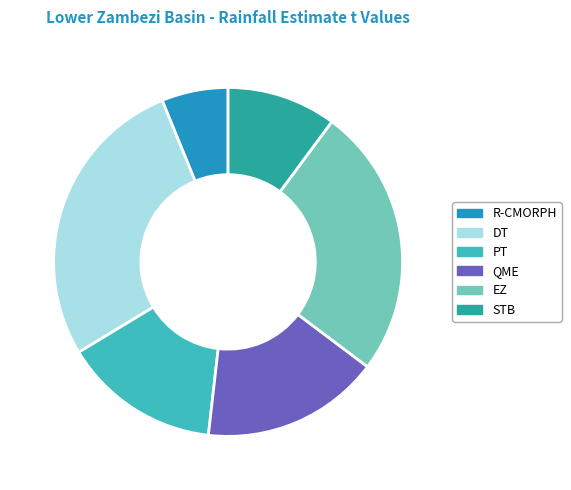

Which has a higher value, PT or R-CMORPH?

PT